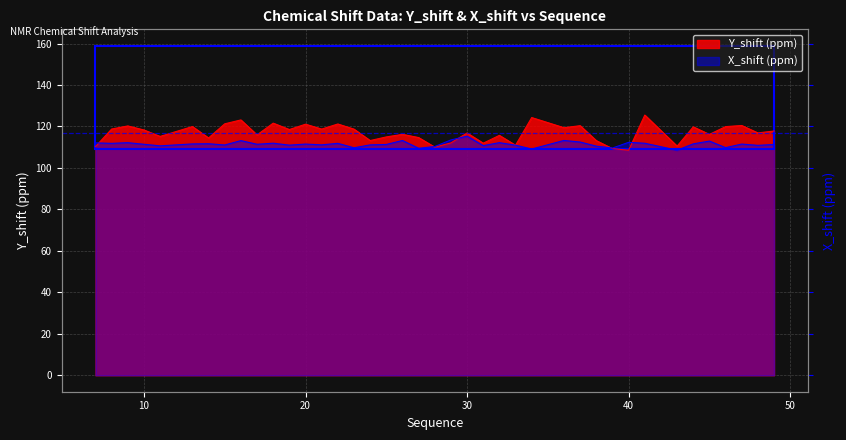

What is the average value of the Y_shift series?

116.9